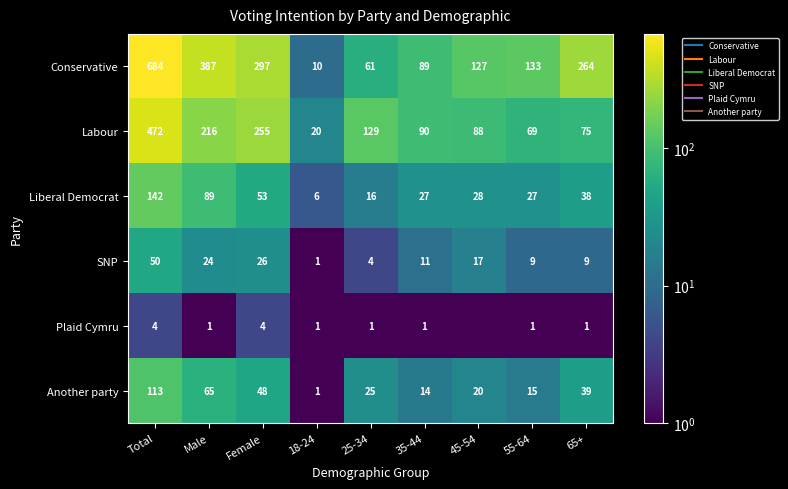

How many values in the SNP series exceed 11?

4